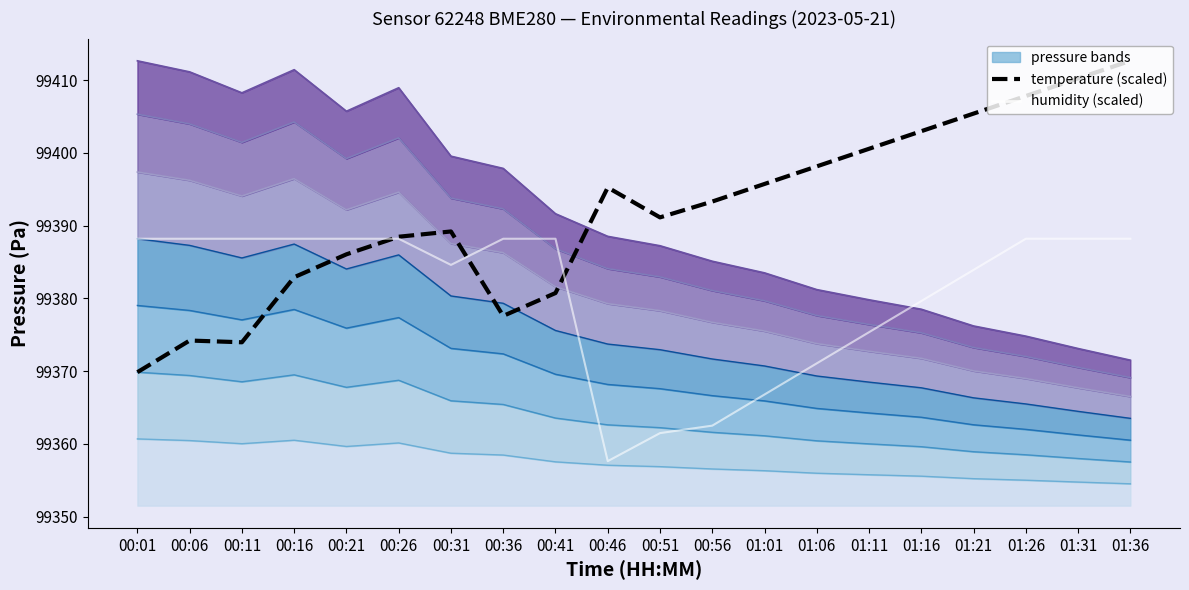

Rank the series at 01:26 from lowest to highest value.

humidity (scaled), temperature (scaled)